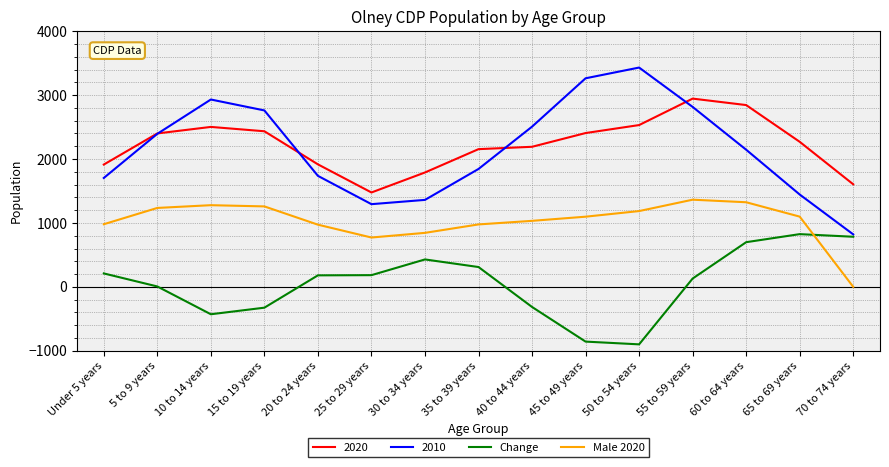

The value of Change at 30 to 34 years is 429. True or false?

True